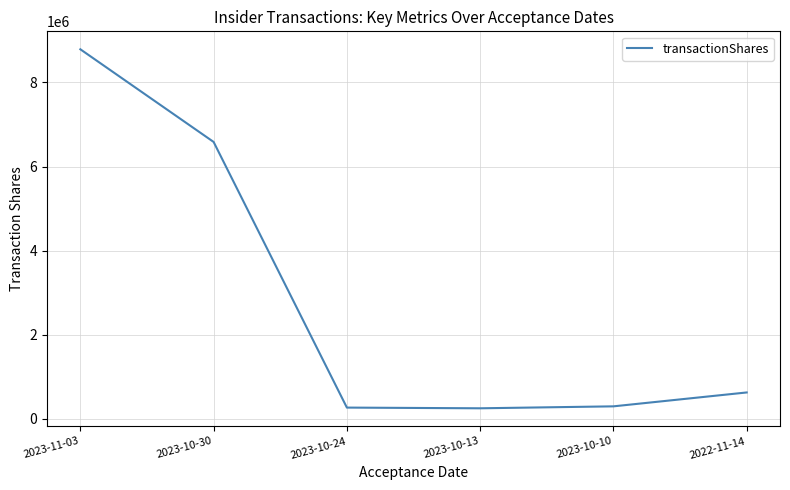

Between 2023-10-10 and 2023-11-03, which is larger?

2023-11-03